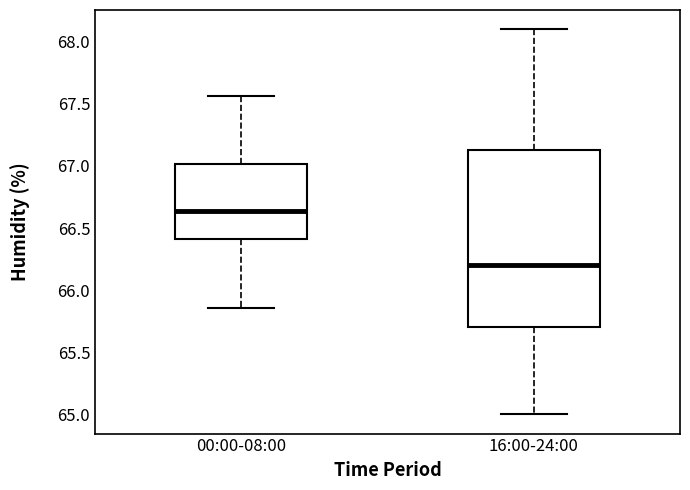

Reading left to right, read every box against the y-axis: the position of its median line, the range the box covers, and the ends of its whiskers. The values are not printed on the chart, so give them approximately, as read against the axis.

00:00-08:00: median 66.65, box 66.40 to 67.00, whiskers 65.85 to 67.55
16:00-24:00: median 66.20, box 65.70 to 67.15, whiskers 65.00 to 68.10